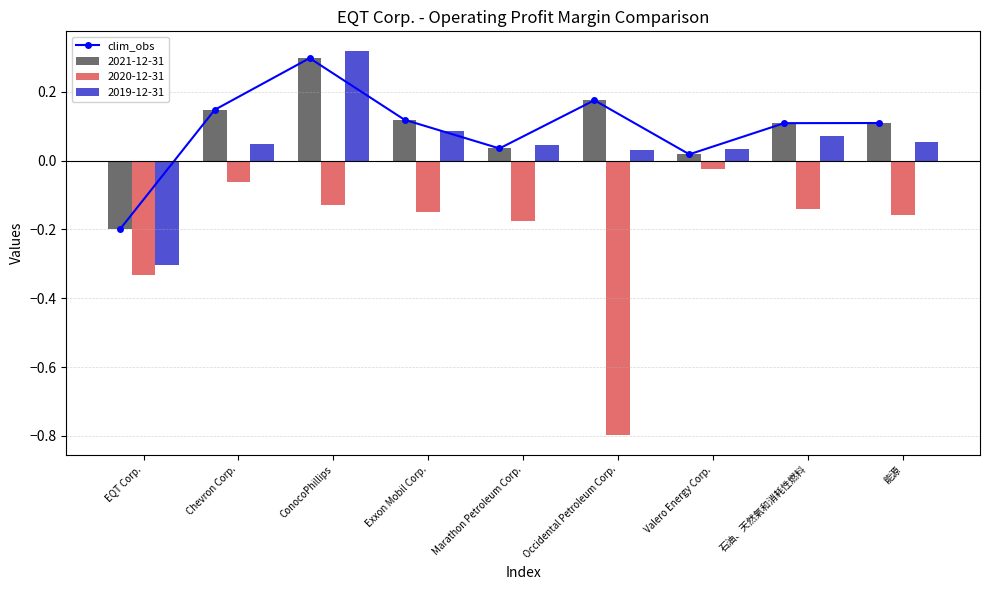

The chart shows a value of 0.3 at ConocoPhillips. True or false?

True